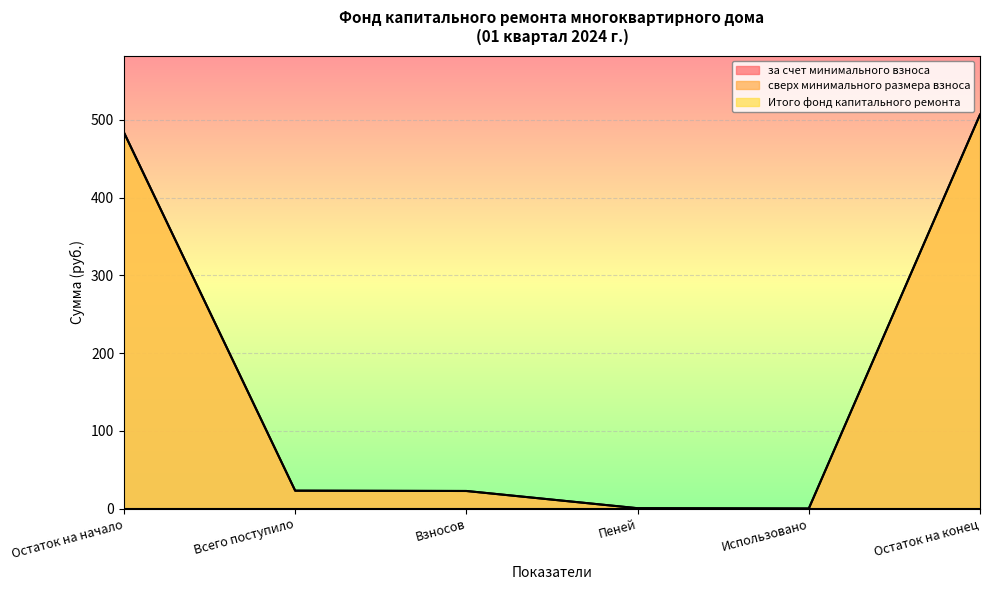

Reading right to left, list all the values displayed in this chart.

за счет минимального взноса: Остаток на конец=506.6	Использовано=0.0	Пеней=0.4	Взносов=22.6	Всего поступило=23.0	Остаток на начало=483.6
Итого фонд капитального ремонта: Остаток на конец=506.6	Использовано=0.0	Пеней=0.4	Взносов=22.6	Всего поступило=23.0	Остаток на начало=483.6